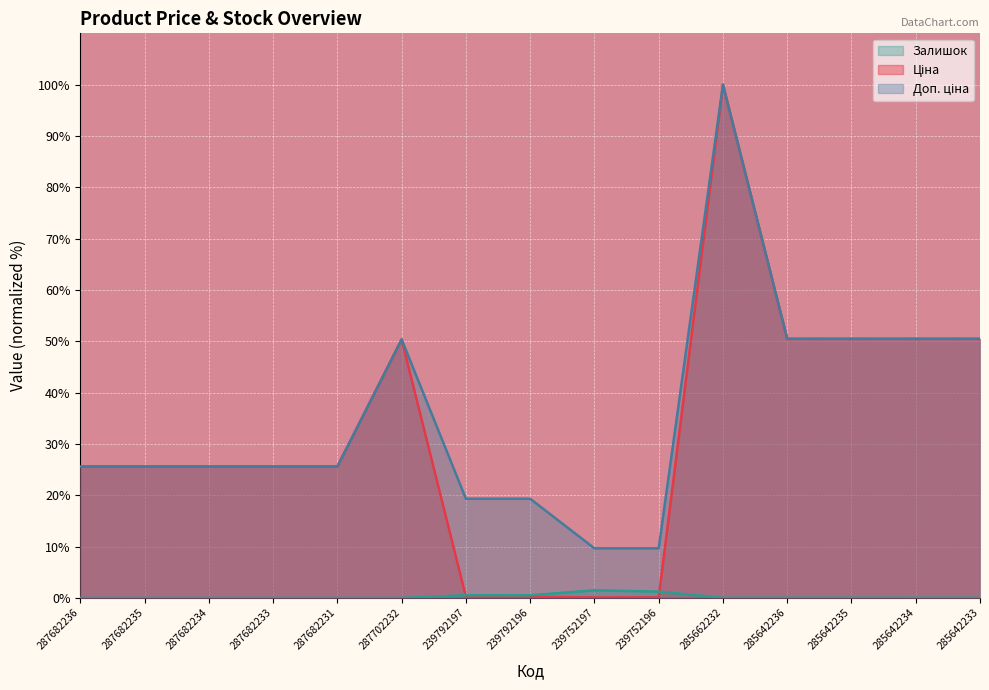

At which category does the chart reach its peak across all series?

285662232